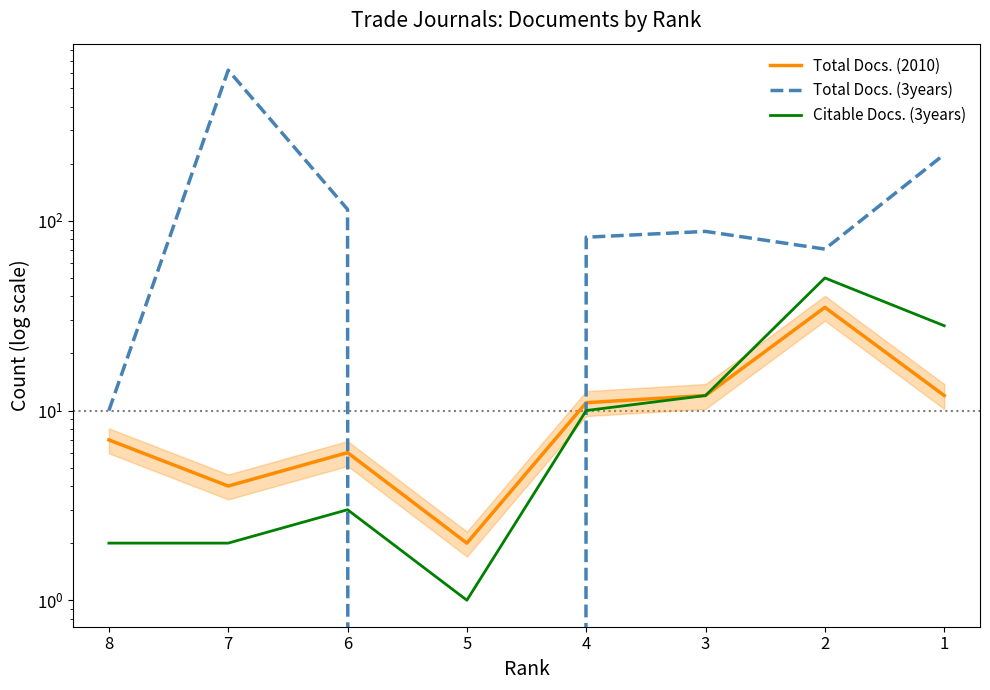

True or false: Citable Docs. (3years) has more than 1 interior local peaks.

True